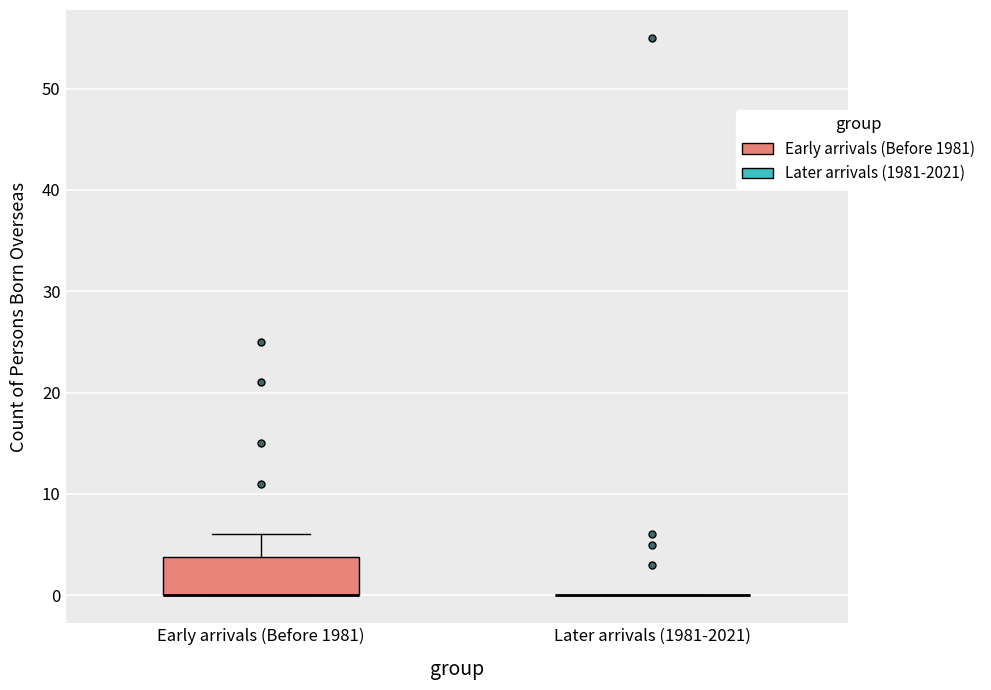

Reading left to right, read every box against the y-axis: the position of its median line, the range the box covers, and the ends of its whiskers. The values are not printed on the chart, so give them approximately, as read against the axis.

Early arrivals (Before 1981): median 0 (drawn on the box's lower edge), box 0 to 4, whiskers 0 to 6
Later arrivals (1981-2021): box collapsed to a line at 0, whiskers 0 to 0